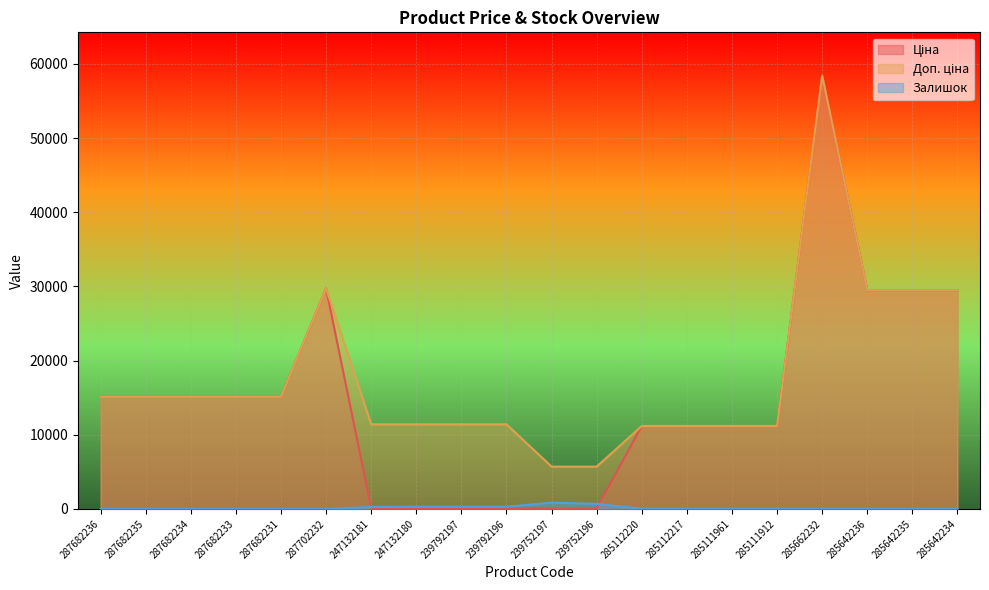

Which series changed the most between 287682231 and 285111912?

Ціна